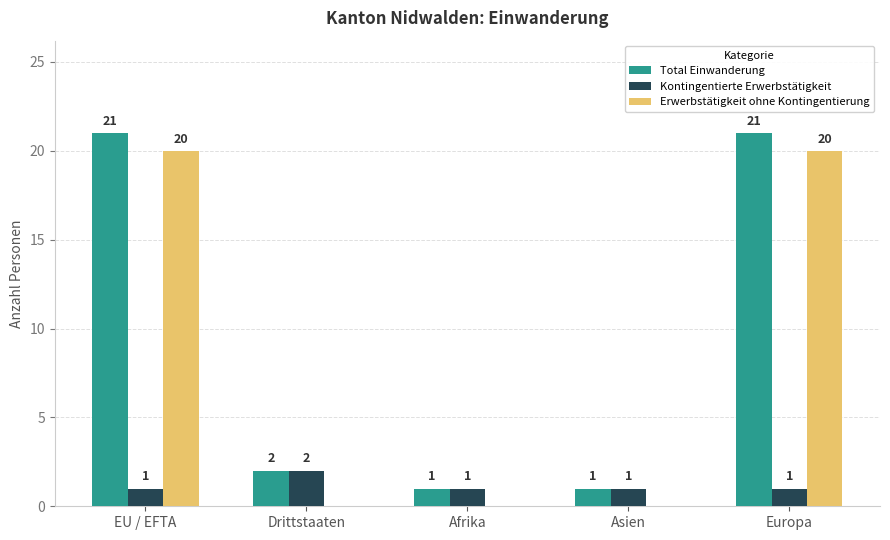

At which label does Kontingentierte Erwerbstätigkeit reach its peak?

Drittstaaten